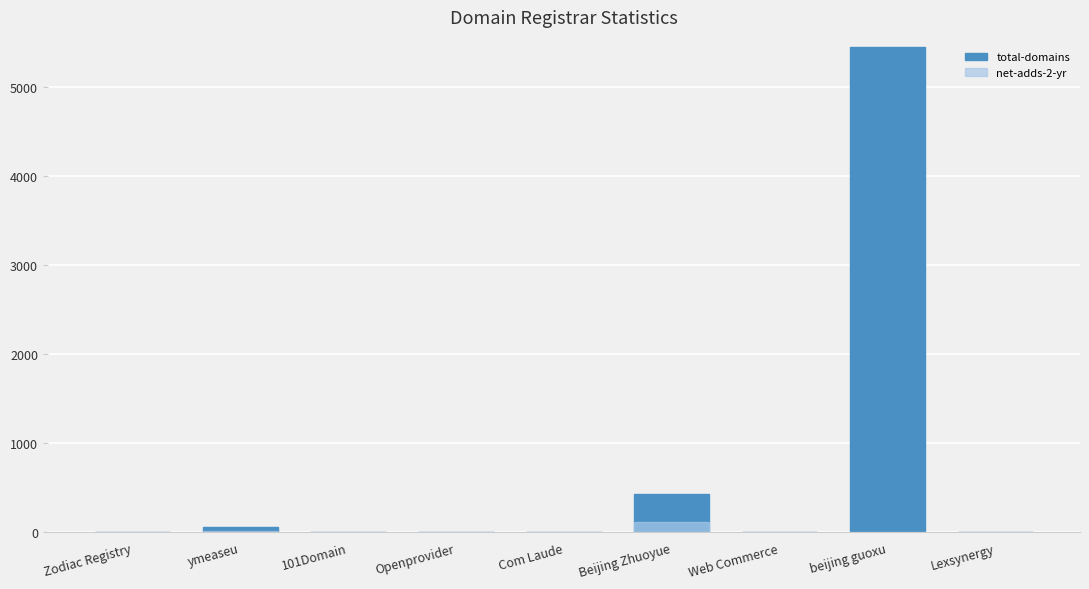

Which category has the lowest value across all series?

Openprovider